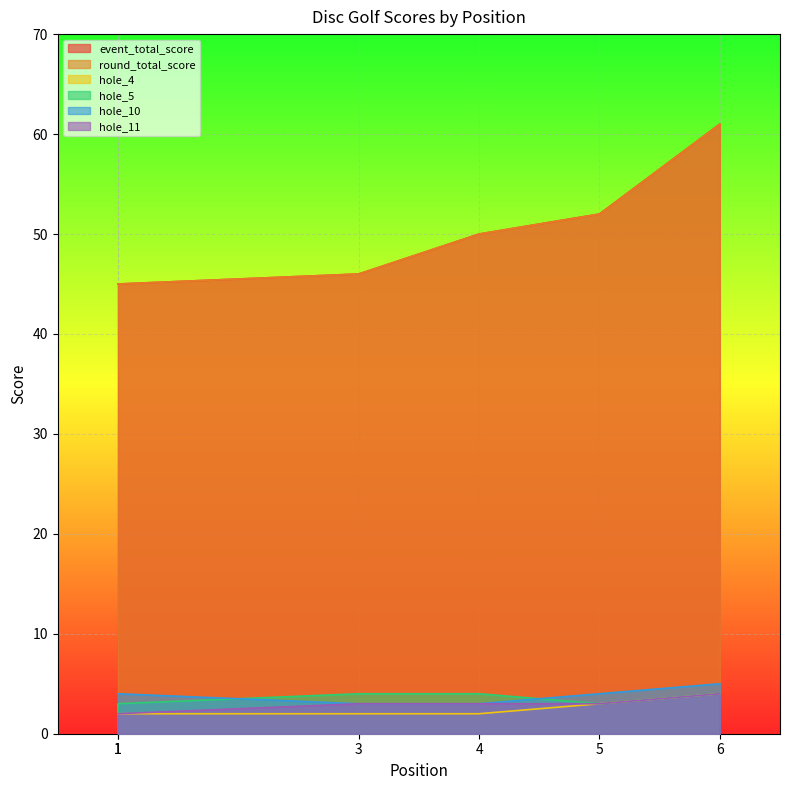

What is the difference between the second highest and minimum values in the hole_4 series?

1